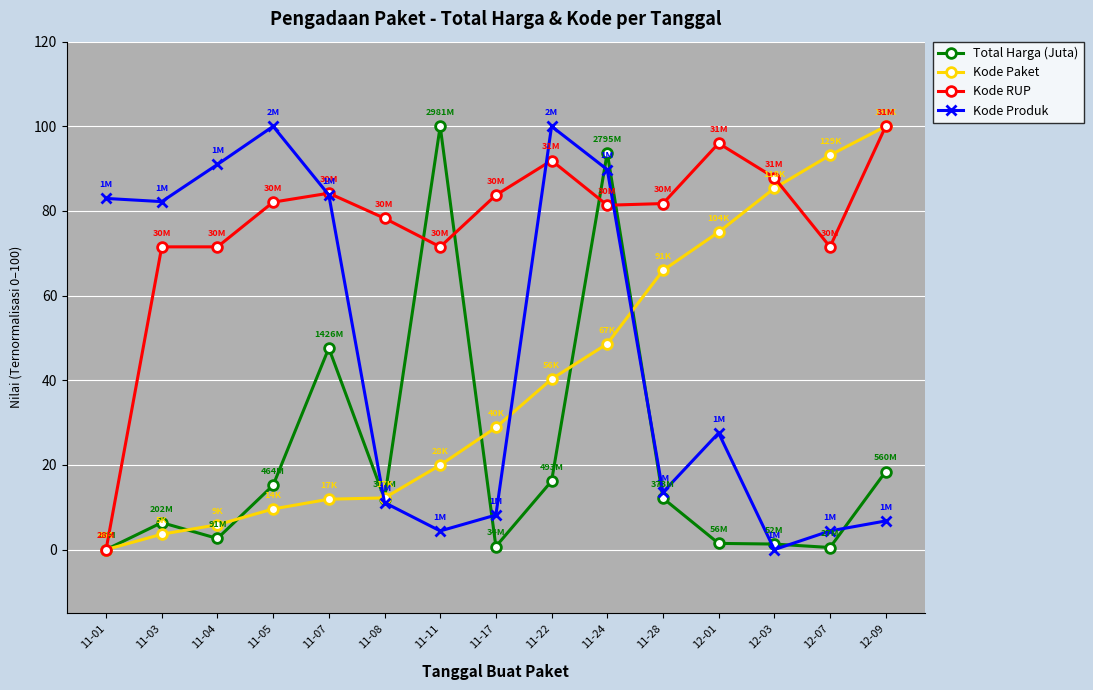

How many data points in Total Harga (Juta) are above 12?

8